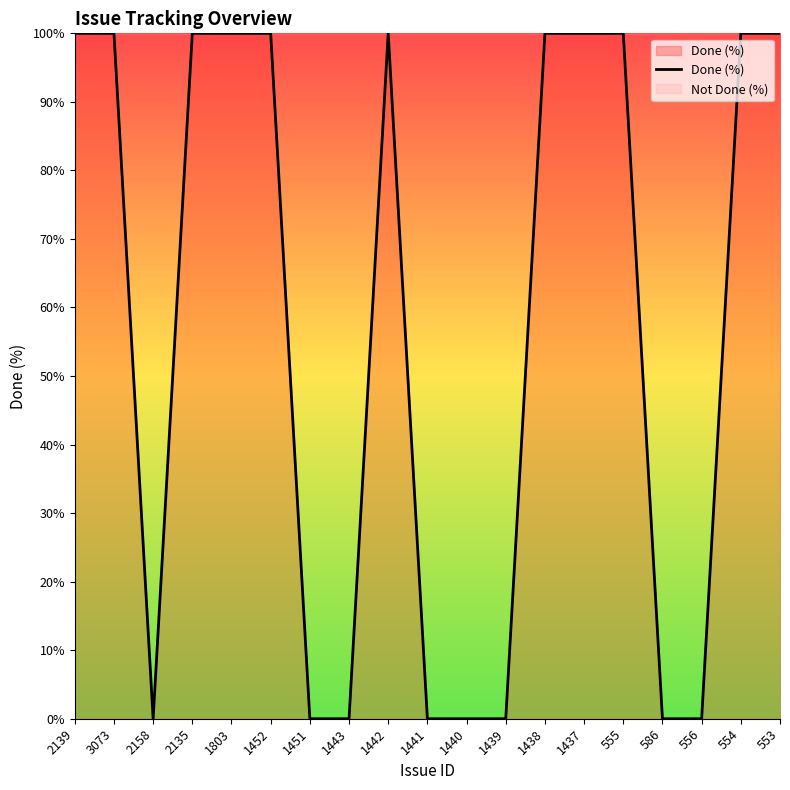

What position from the left is 2135?

4